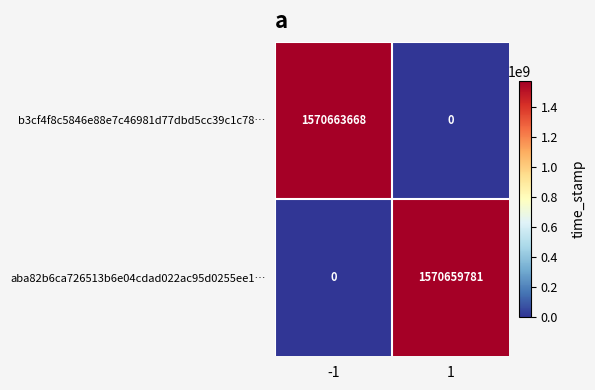

What is the spread (max minus min) of values at -1?

1570663668